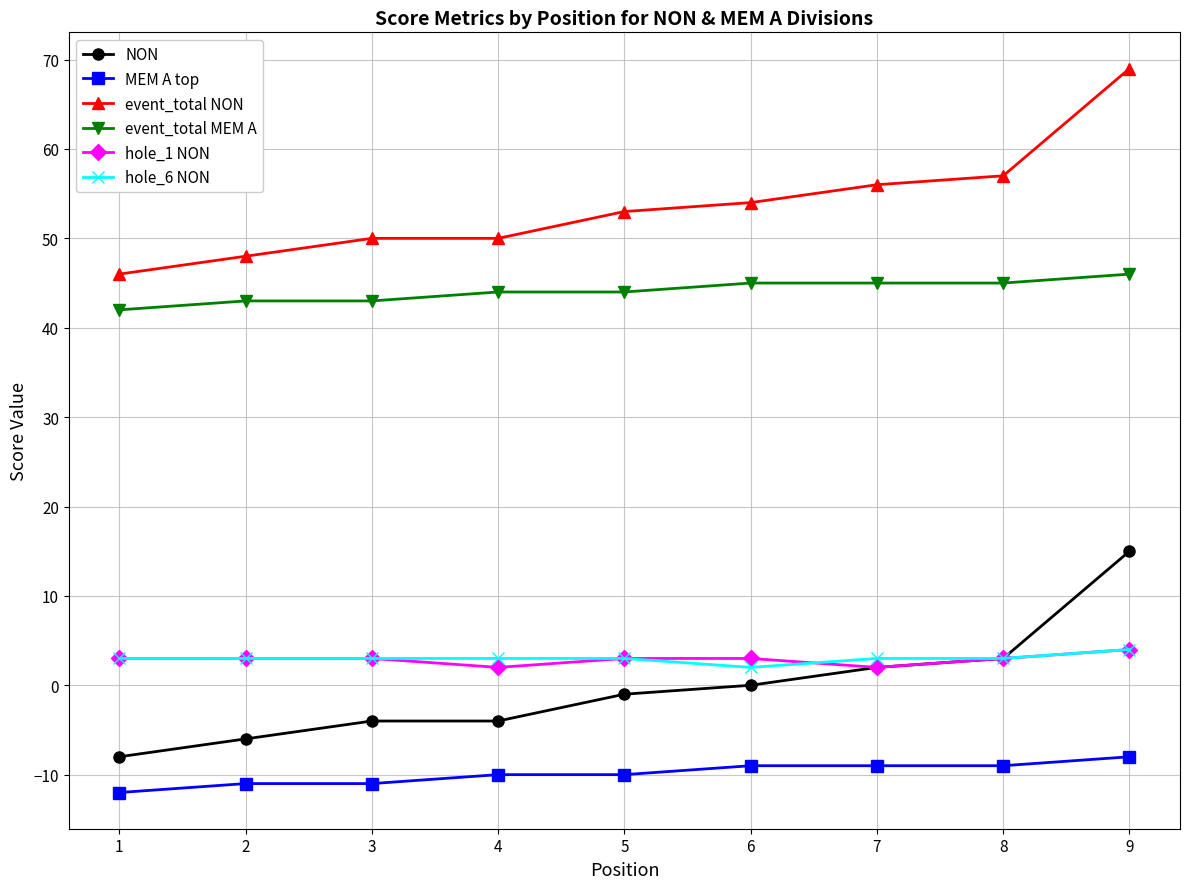

At which category is the sum across all series the highest?

9